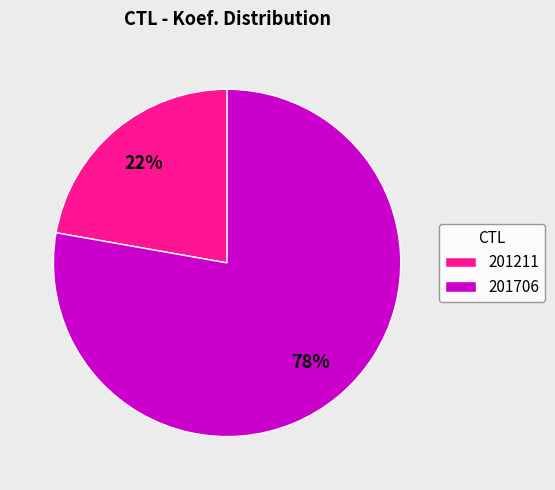

How many segments does this pie chart have?

2